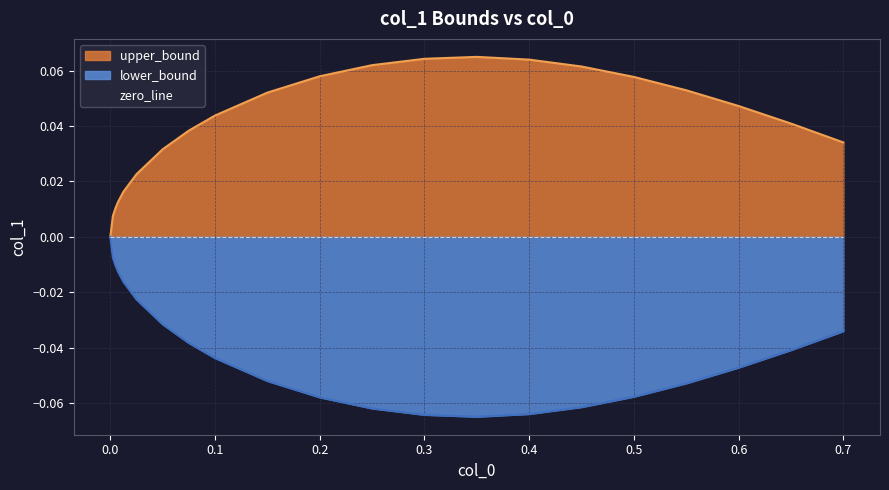

What is the sum of all upper_bound values?

-0.8